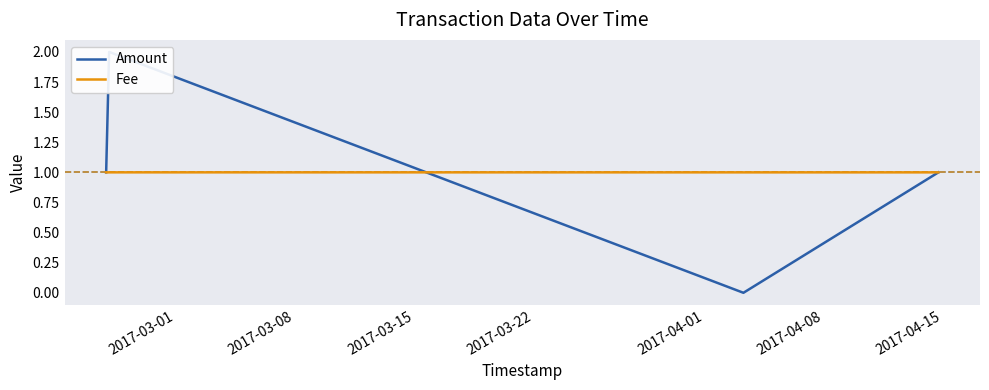

How many data points in Amount are less than 1?

1